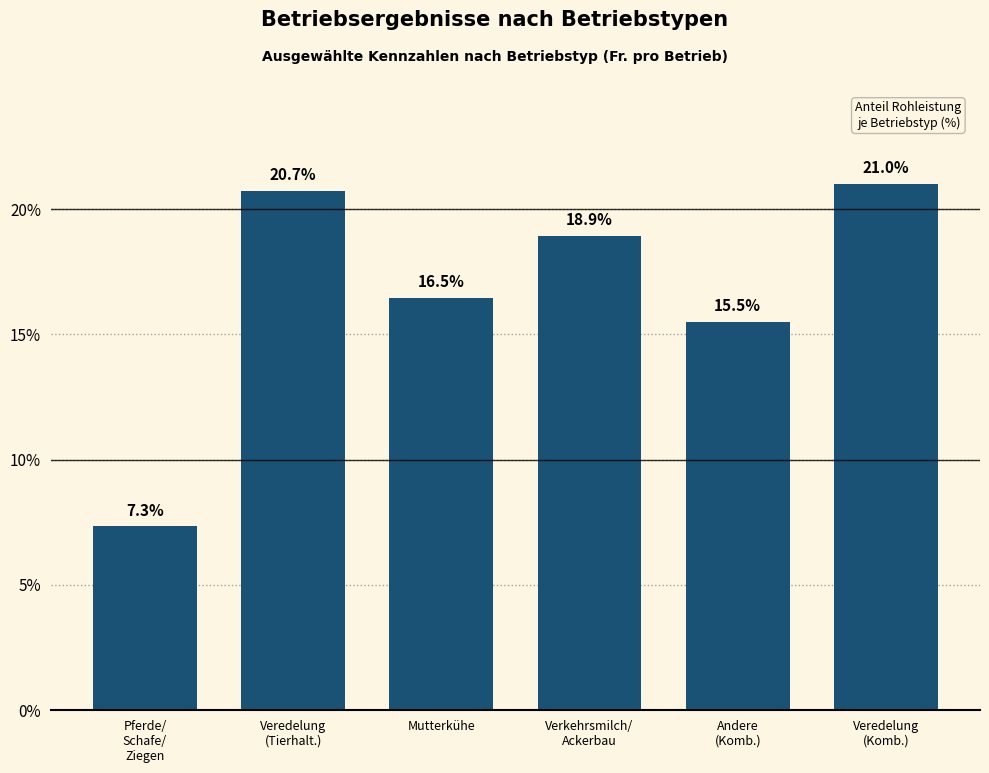

Is it true that the value at Mutterkühe is 9.5?

False